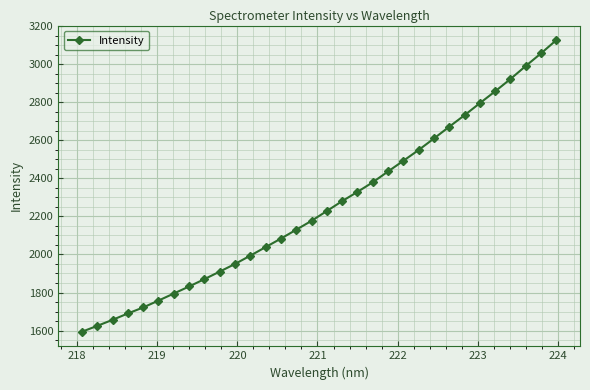

How many data points are above 2228?

16